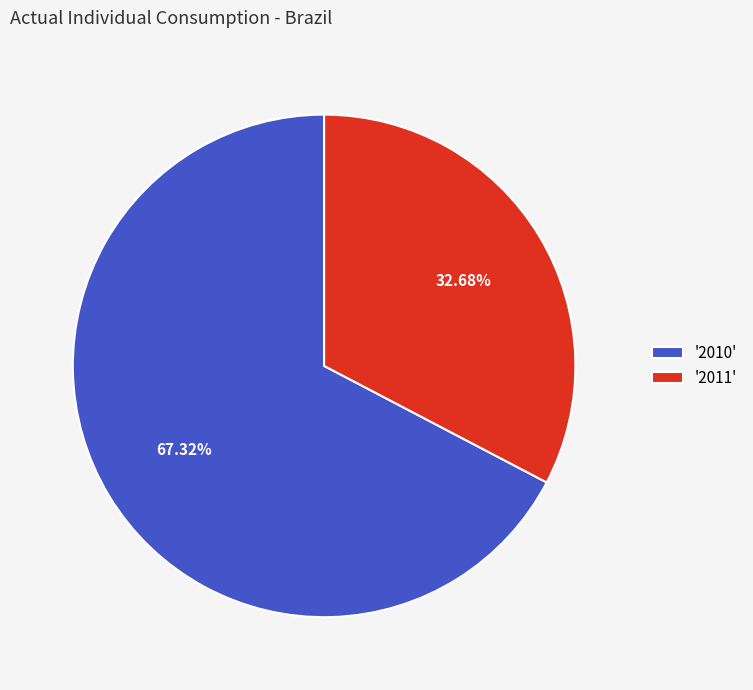

Which has a higher value, '2011' or '2010'?

'2010'